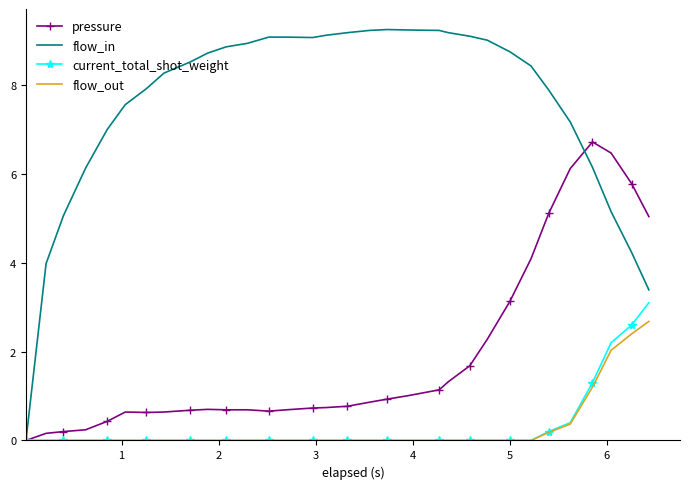

Which series has the largest total across all categories?

flow_in